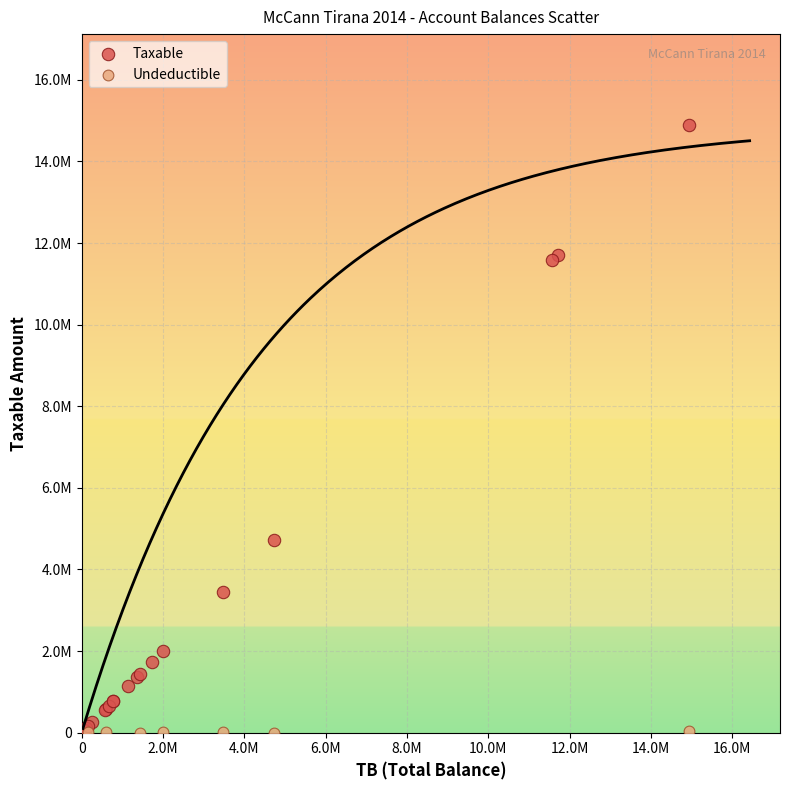

What are all the series names shown in the legend?

Taxable, Undeductible